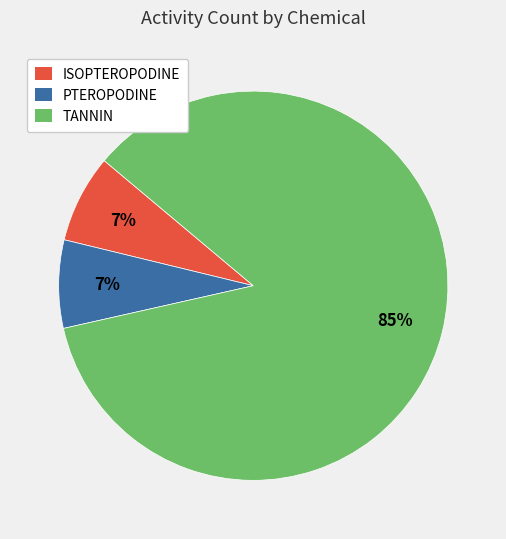

To the nearest percent, what percentage of the pie is PTEROPODINE?

7%